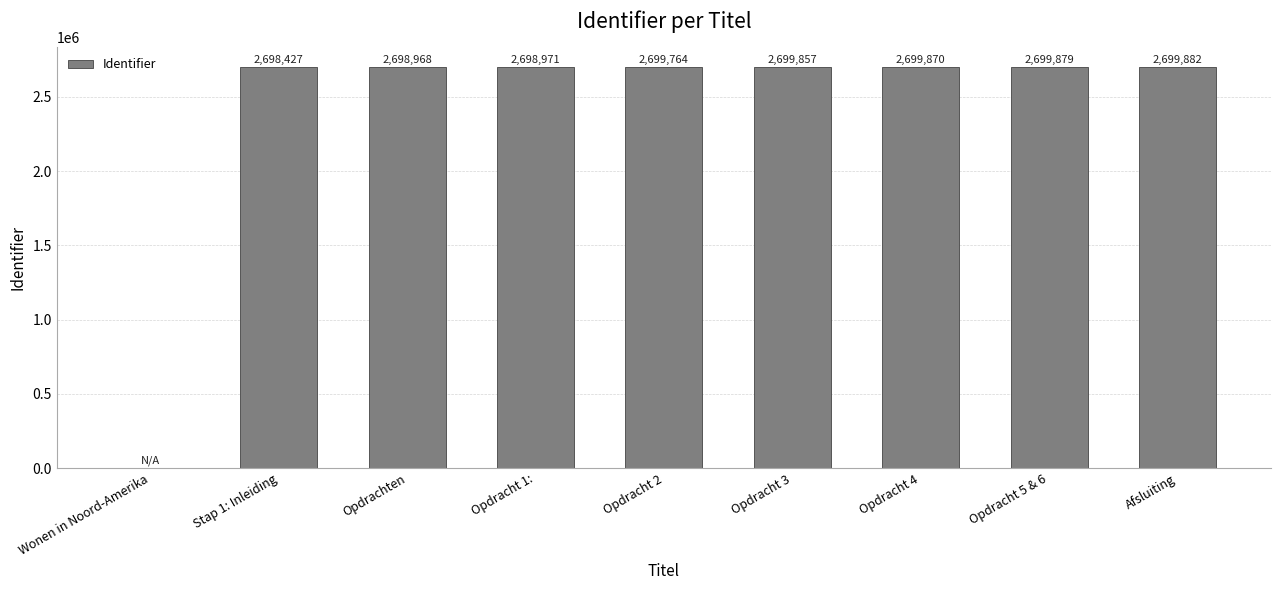

What is the change in value from Opdracht 1: to Opdracht 3?

+886